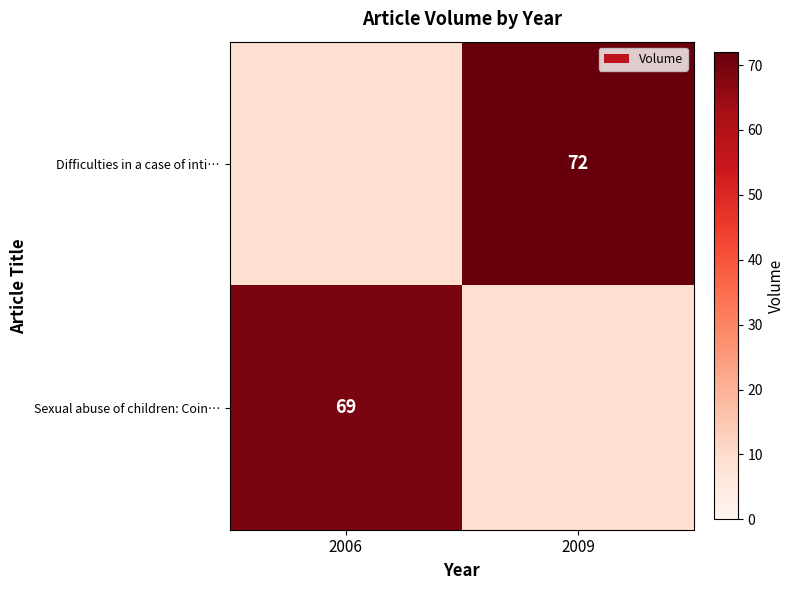

True or false: Sexual abuse of children: Coin… has a value of 108.6 at 2006.

False